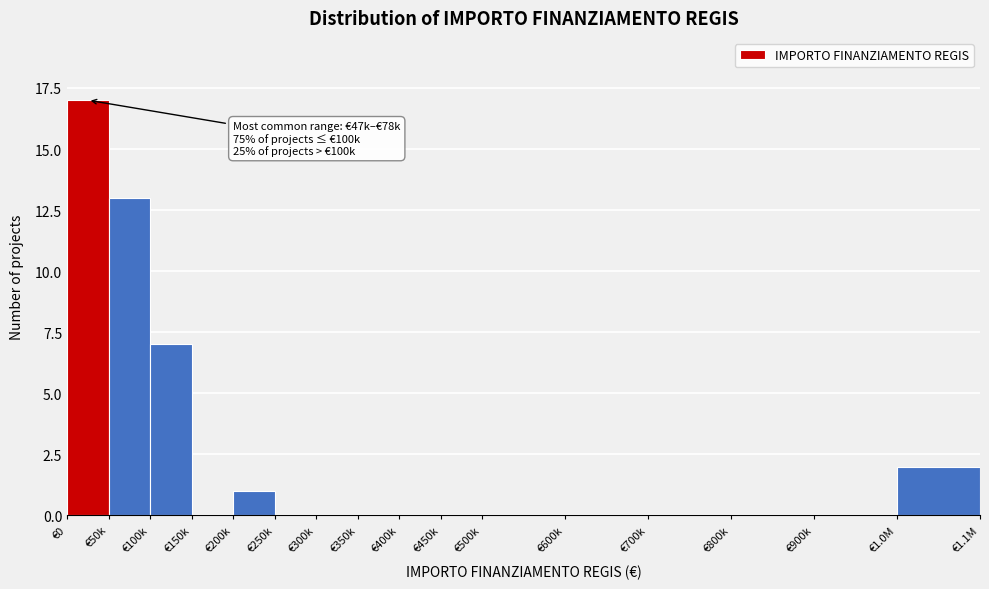

Reading right to left, list all the values displayed in this chart.

€1.0M=2	€900k=0	€800k=0	€700k=0	€600k=0	€500k=0	€450k=0	€400k=0	€350k=0	€300k=0	€250k=0	€200k=1	€150k=0	€100k=7	€50k=13	€0=17